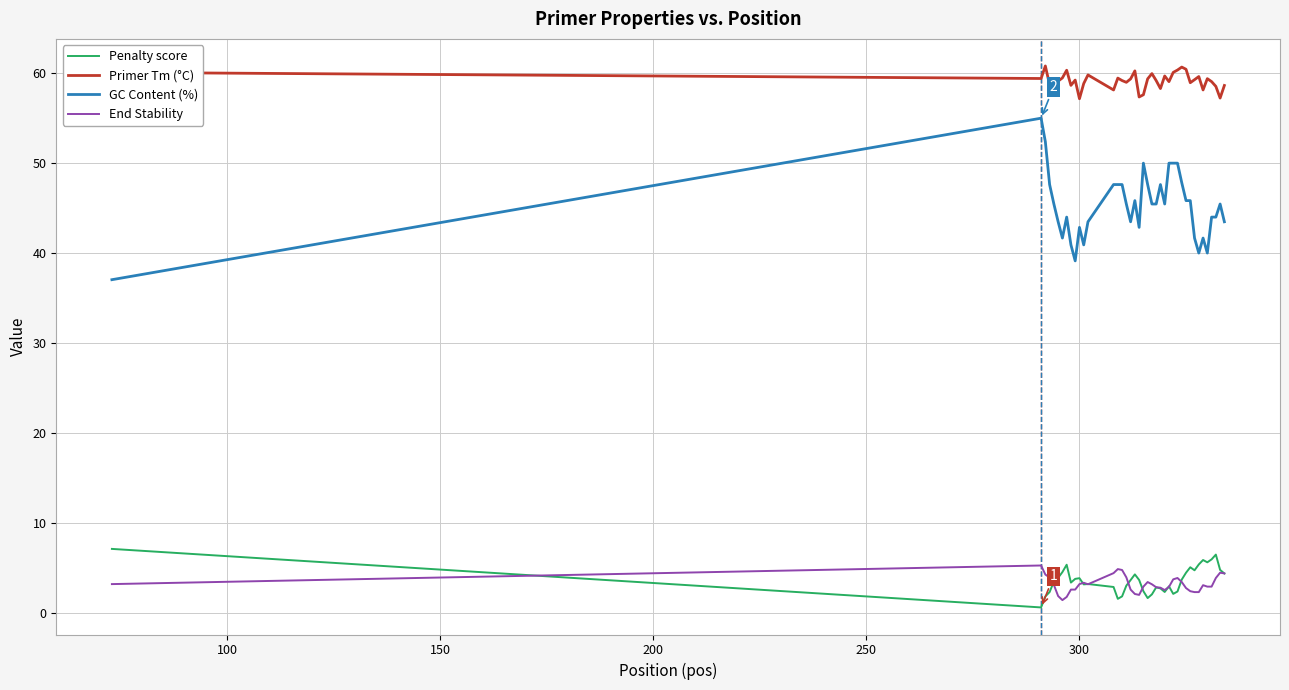

What is the maximum value shown in the chart?

60.8